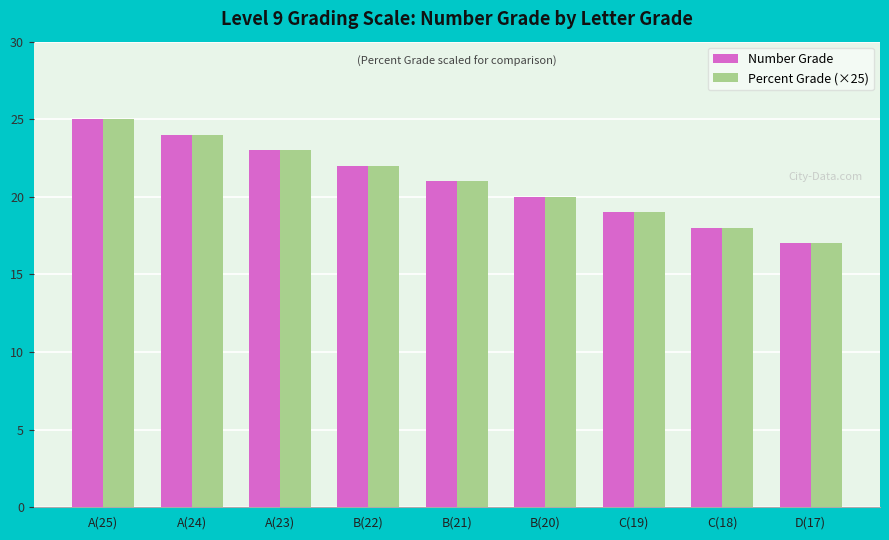

Is it true that Percent Grade (×25) equals 13 at A(24)?

False